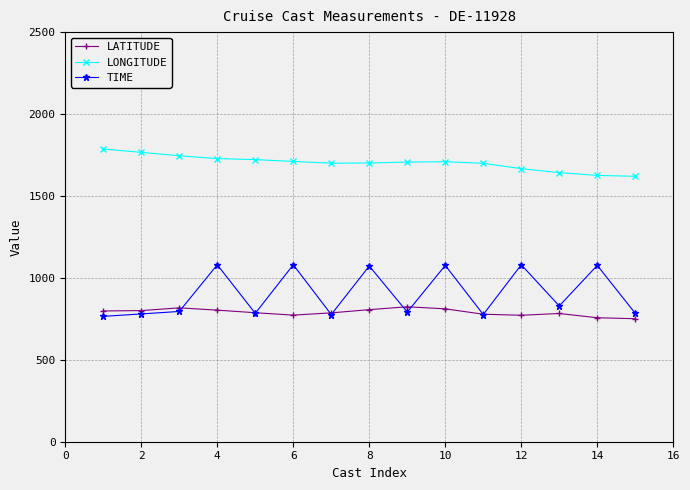

Which series has the largest total across all categories?

LONGITUDE